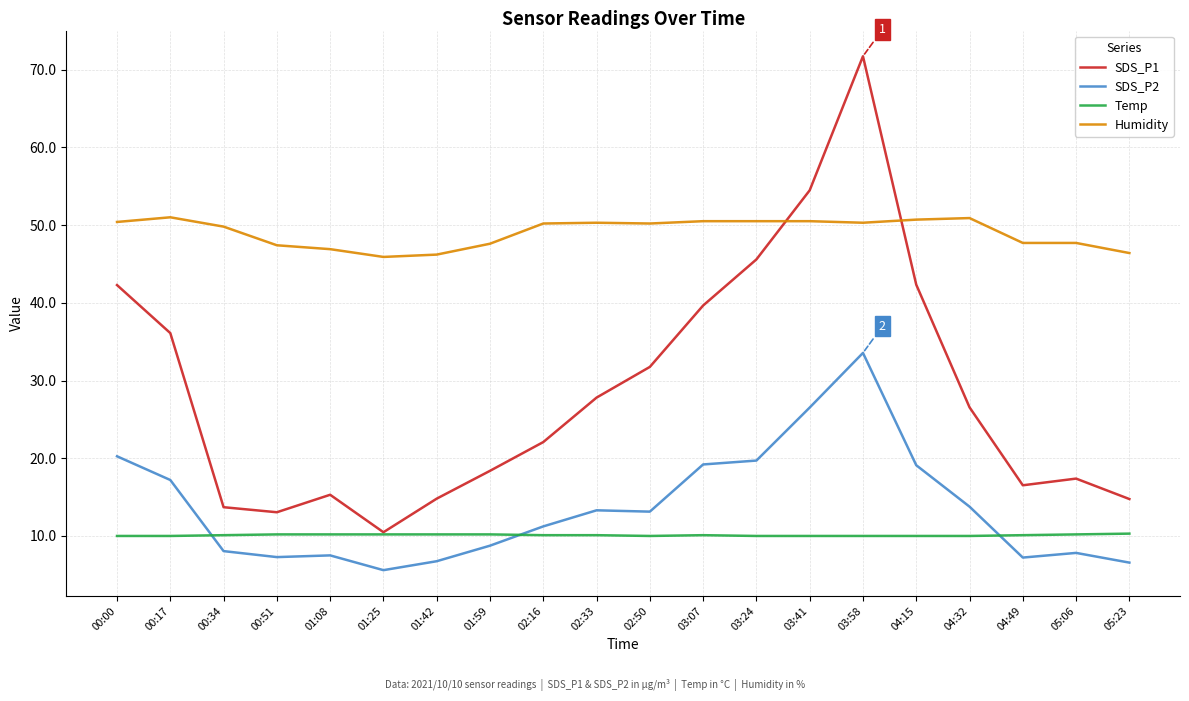

True or false: SDS_P1 and SDS_P2 cross at least once.

False